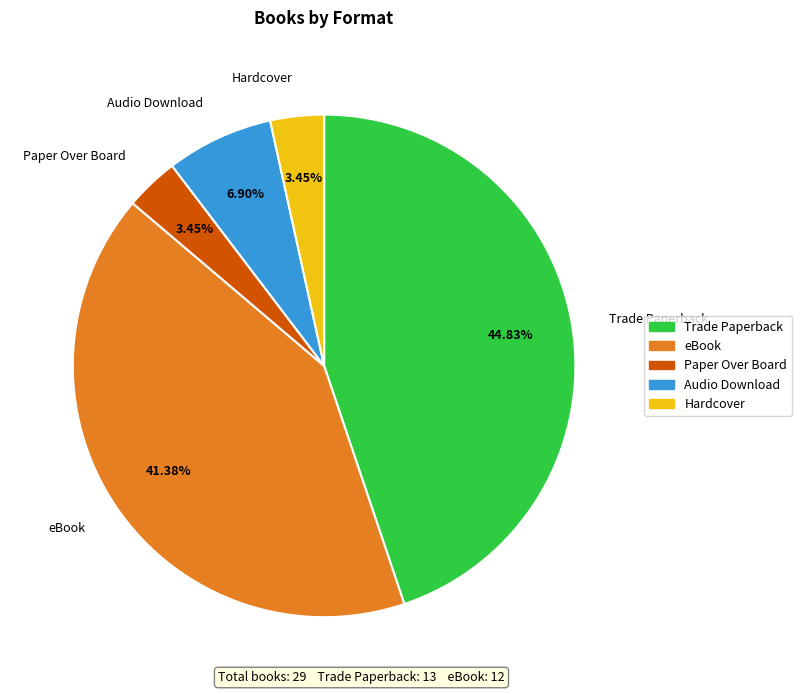

What percentage is the Hardcover slice, to the nearest percent?

3%